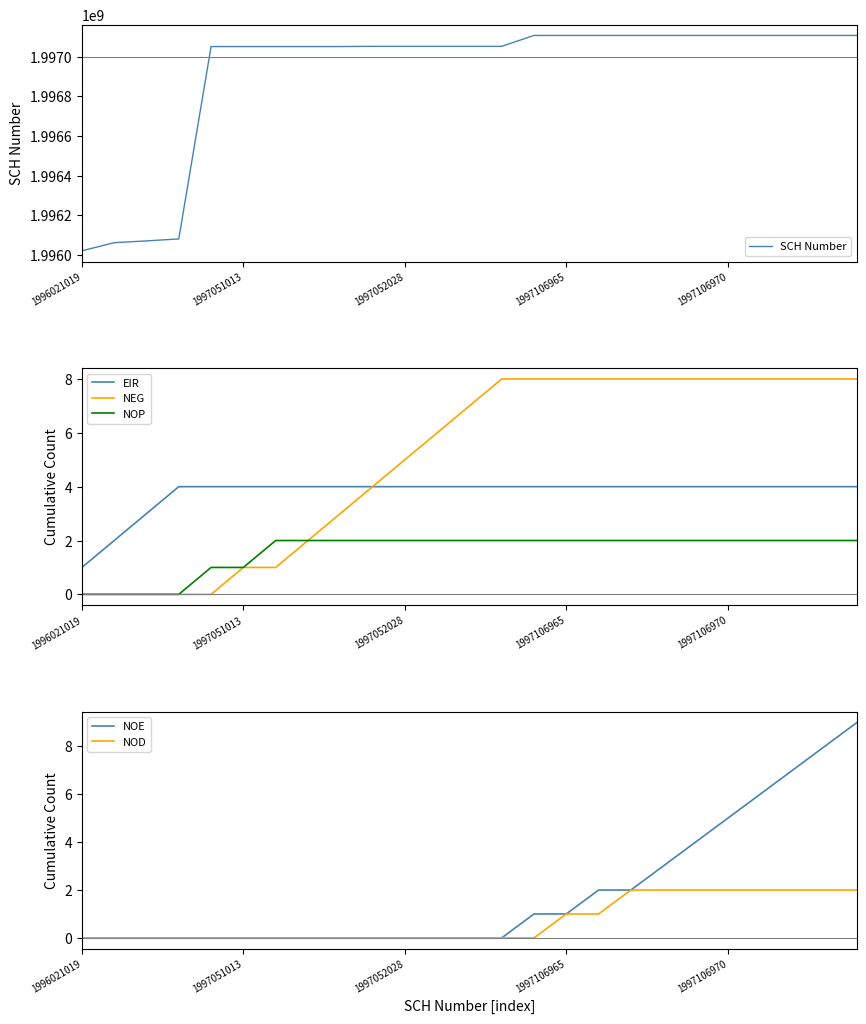

True or false: SCH Number and NOD cross at least once.

False